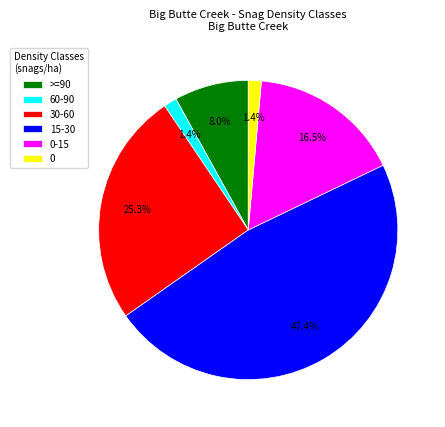

Which slice is the largest?

15-30